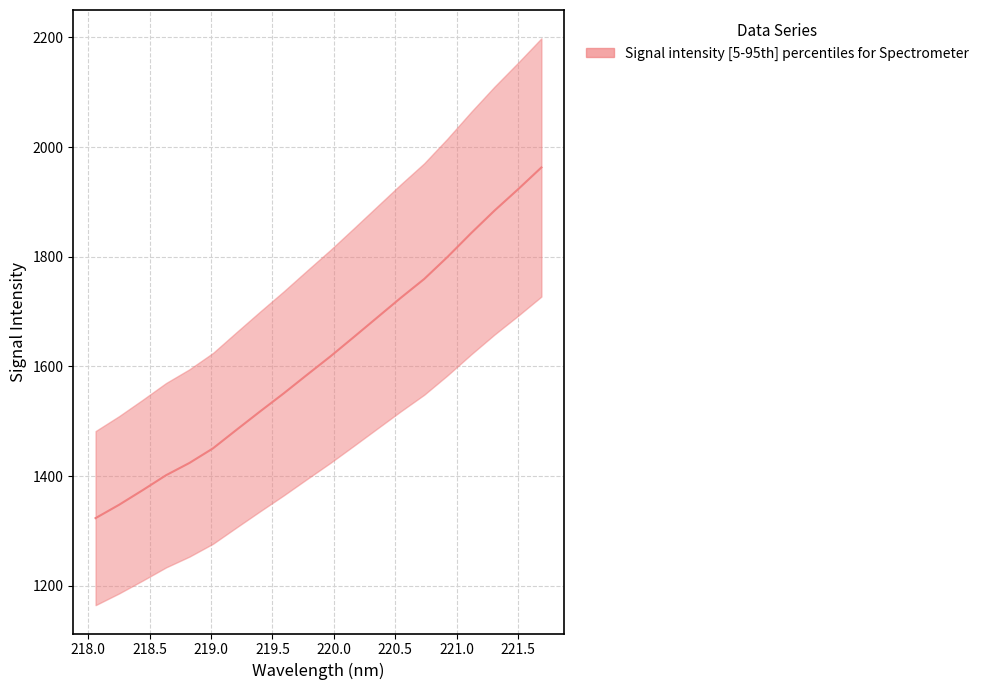

What is the sum of all values?

32313.9